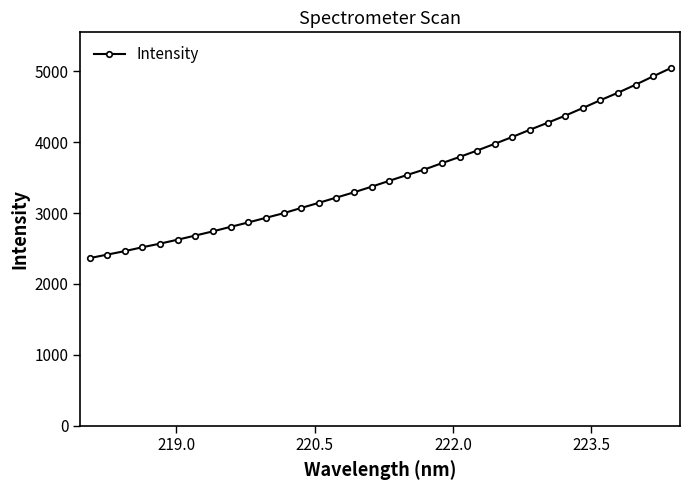

What is the sum of all values?

119505.6